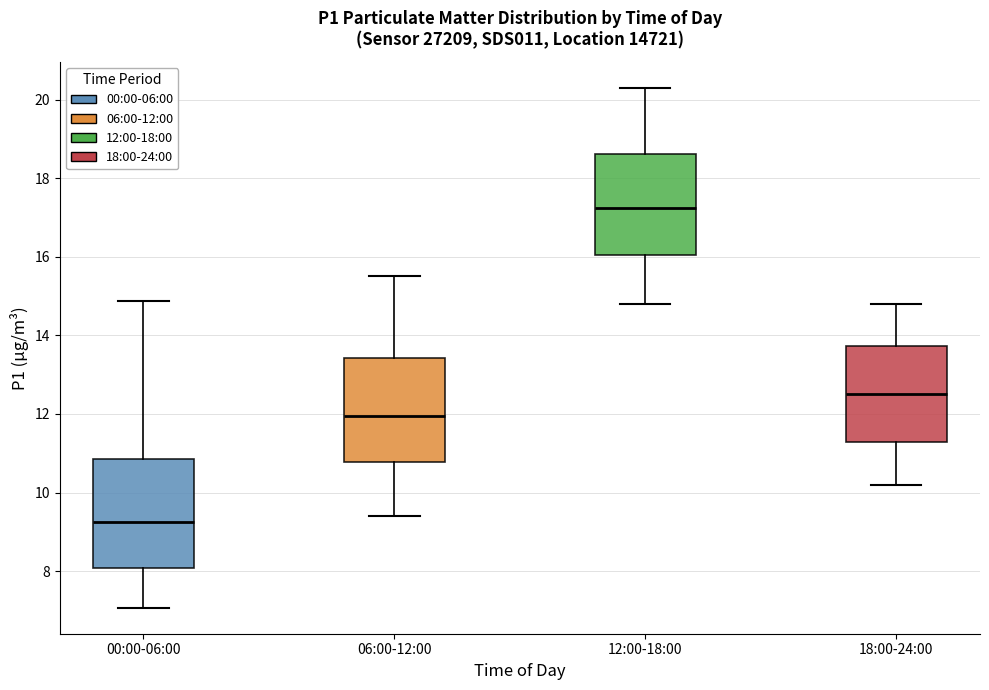

Where does the median line of the box for 06:00-12:00 sit on the y-axis? The values are not printed on the chart, so give them approximately, as read against the axis.

12.0